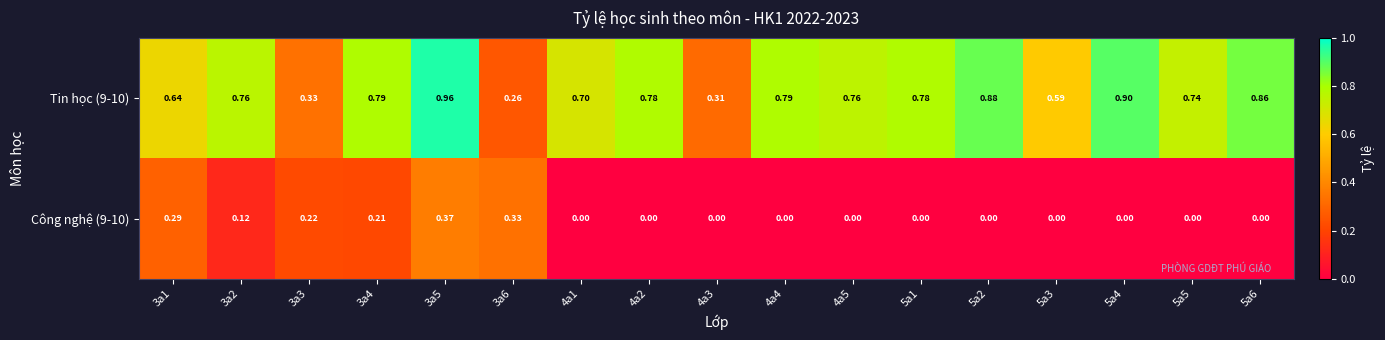

Is the value of Tin học (9-10) at 4a1 greater than the value of Công nghệ (9-10) at 5a3?

Yes